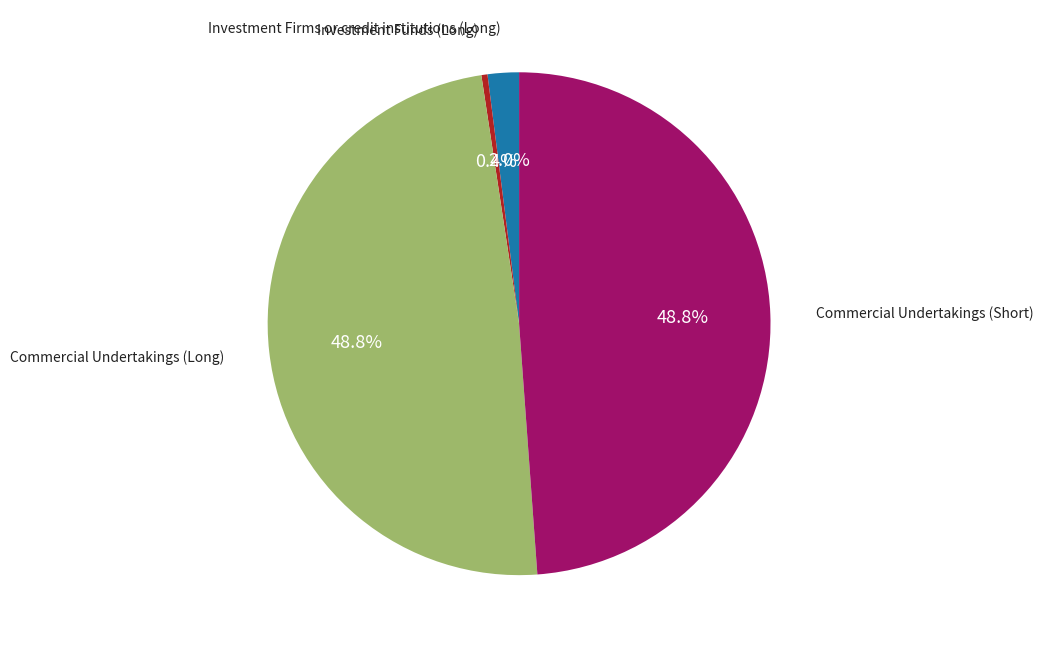

Is there any slice that represents more than half of the pie?

No